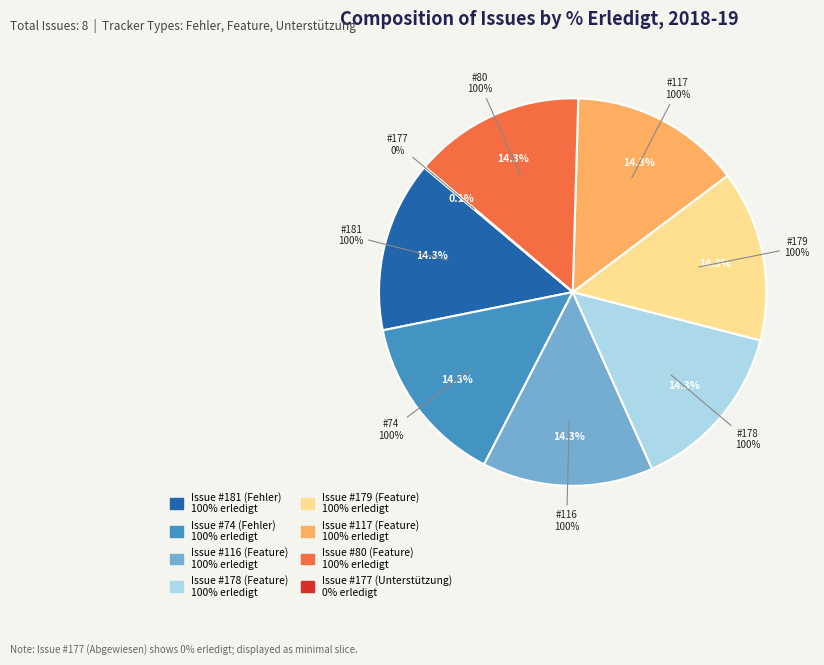

The 80 slice represents 14% of the pie. True or false?

True